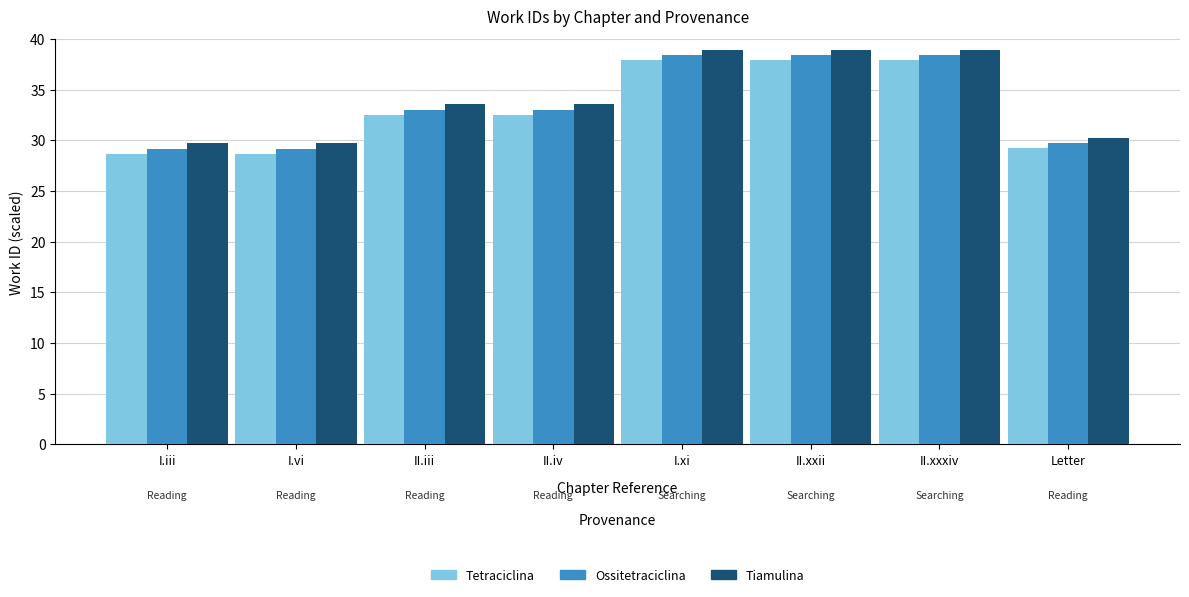

What is the lowest value of the Ossitetraciclina series?

29.2